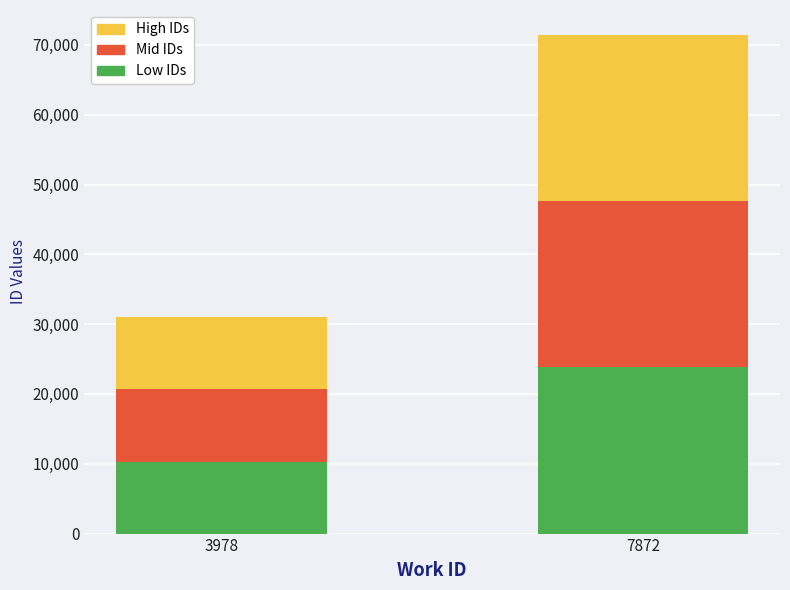

The Low IDs series shows 10320 at 3978. True or false?

True